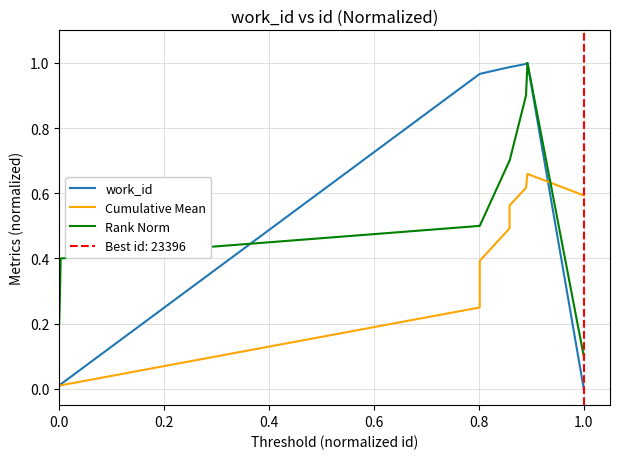

Reading left to right, transcribe all the data shown in this chart.

work_id: 0.0	0.0	0.0	1.0	1.0	1.0	1.0	1.0	1.0	0.0
Cumulative Mean: 0.0	0.0	0.0	0.2	0.4	0.5	0.6	0.6	0.7	0.6
Rank Norm: 0.2	0.3	0.4	0.5	0.5	0.7	0.7	0.9	1.0	0.1